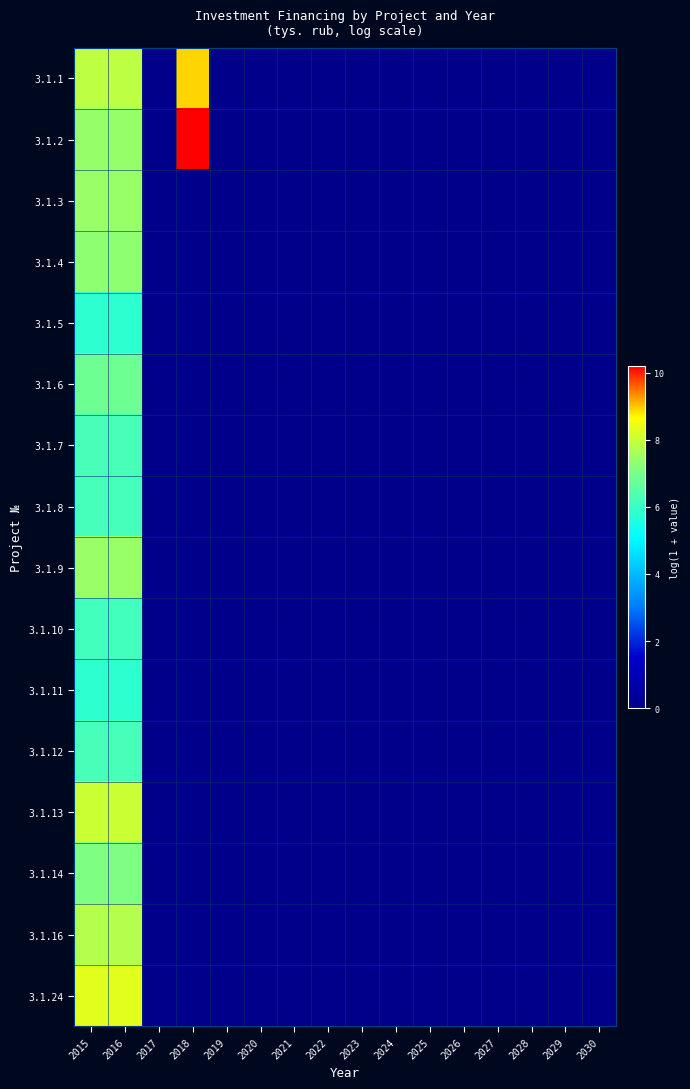

Which label corresponds to the largest value in the chart?

2018